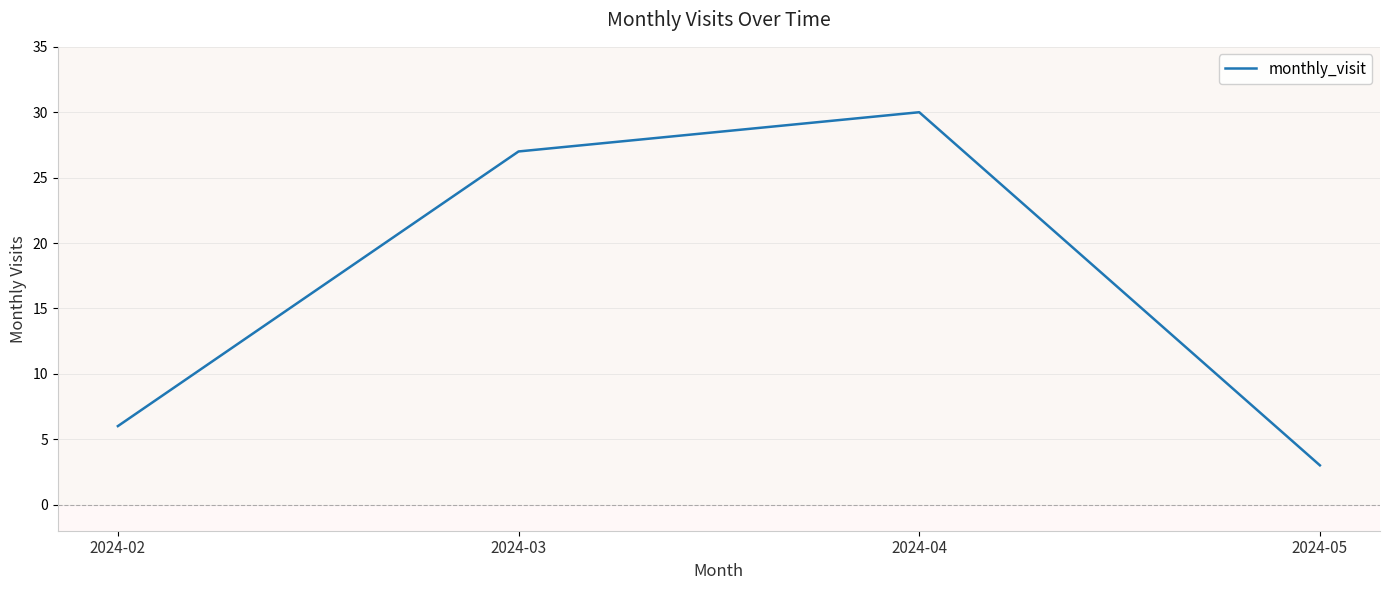

What is the approximate value at 2024-05?

3